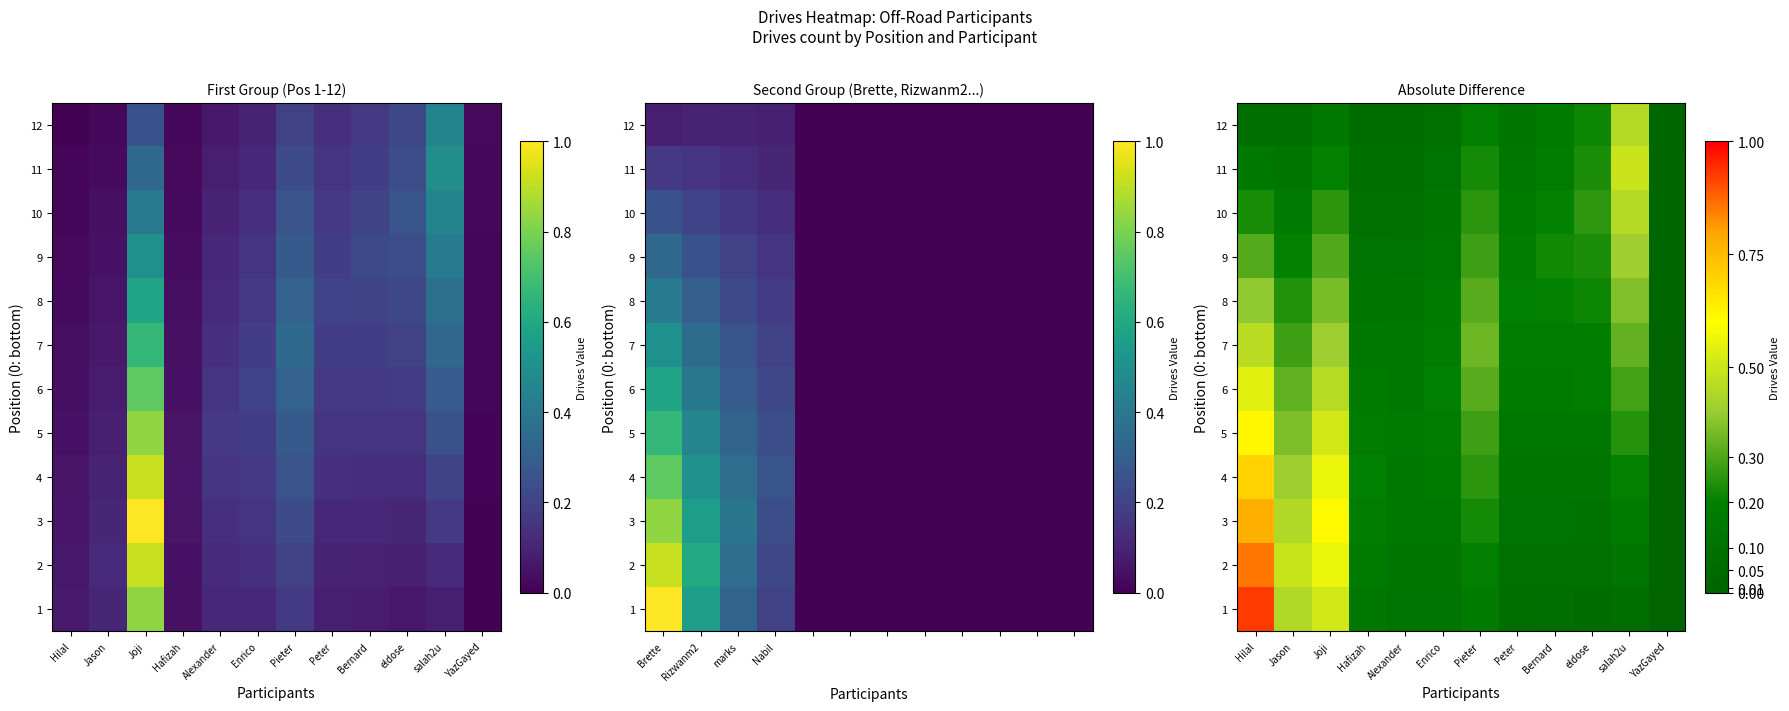

What is the approximate value of 3 at Peter?

0.1